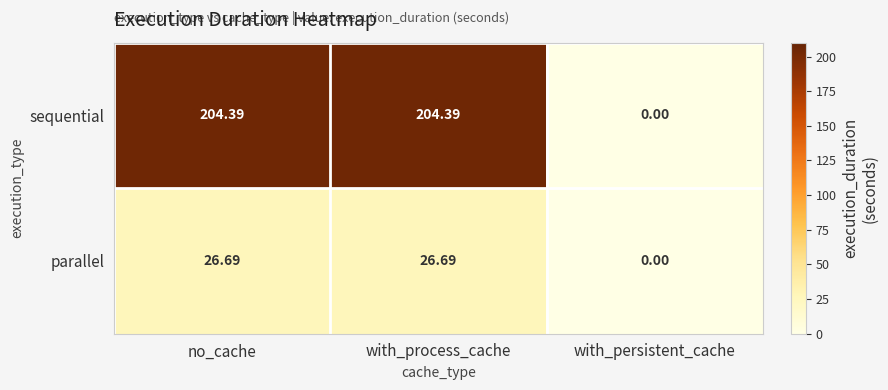

Which category has the lowest value in the sequential series?

with_persistent_cache